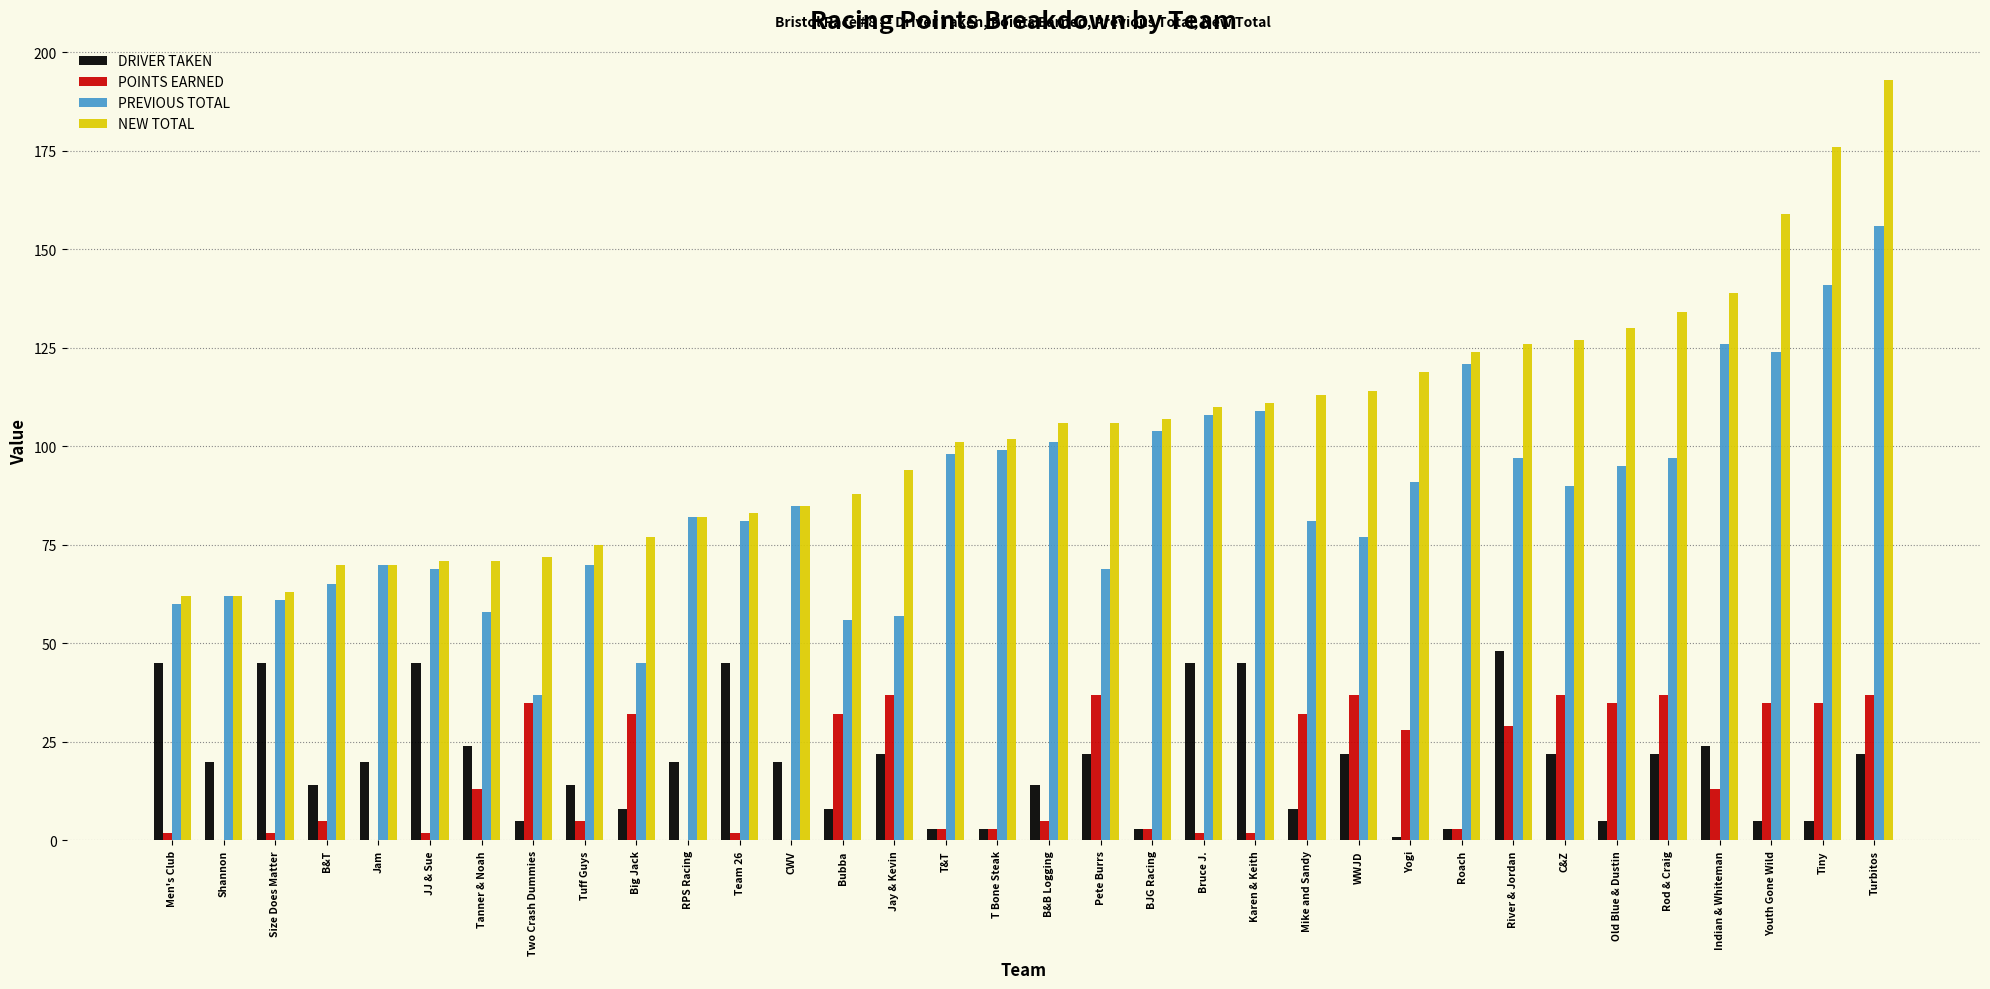

What is the maximum value shown in the chart?

193